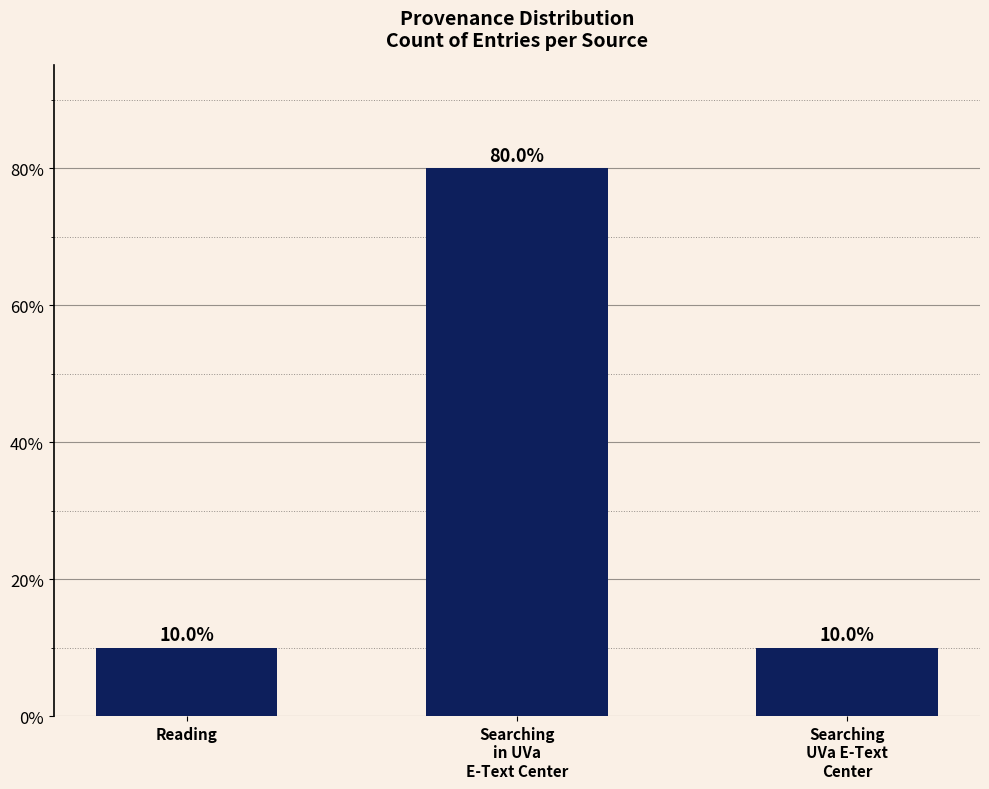

Reading right to left, transcribe all the data shown in this chart.

10	80	10